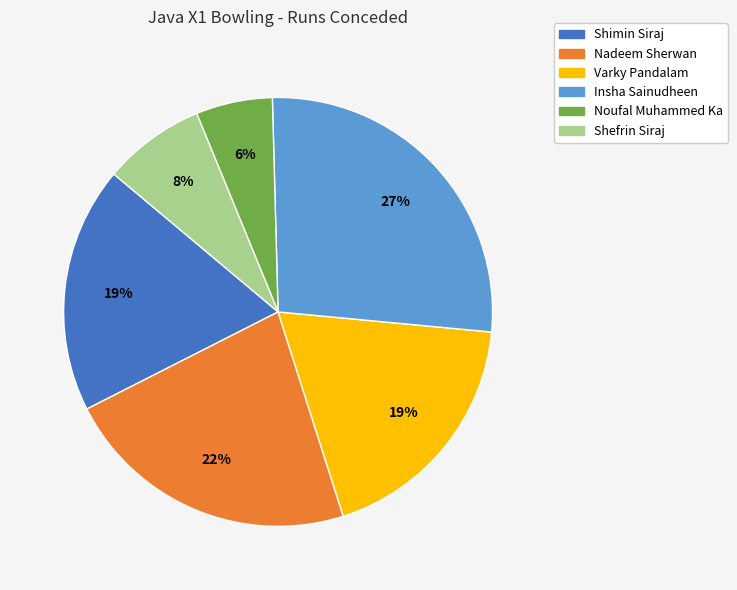

Which slice is the largest?

Insha Sainudheen